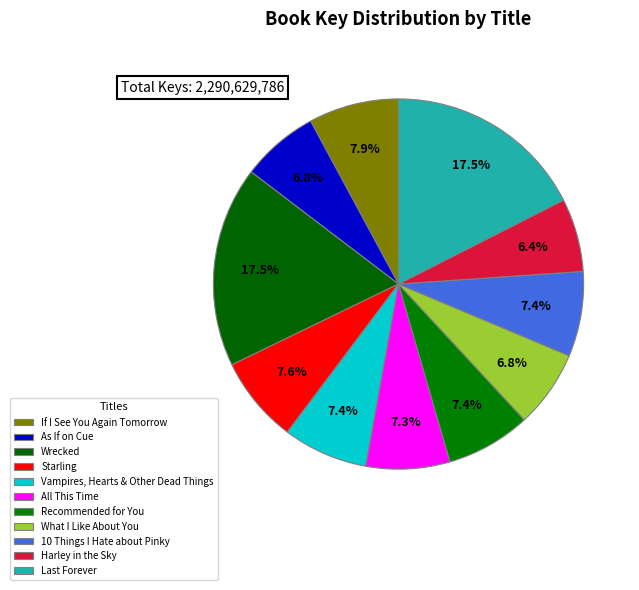

Is What I Like About You the majority of the pie?

No